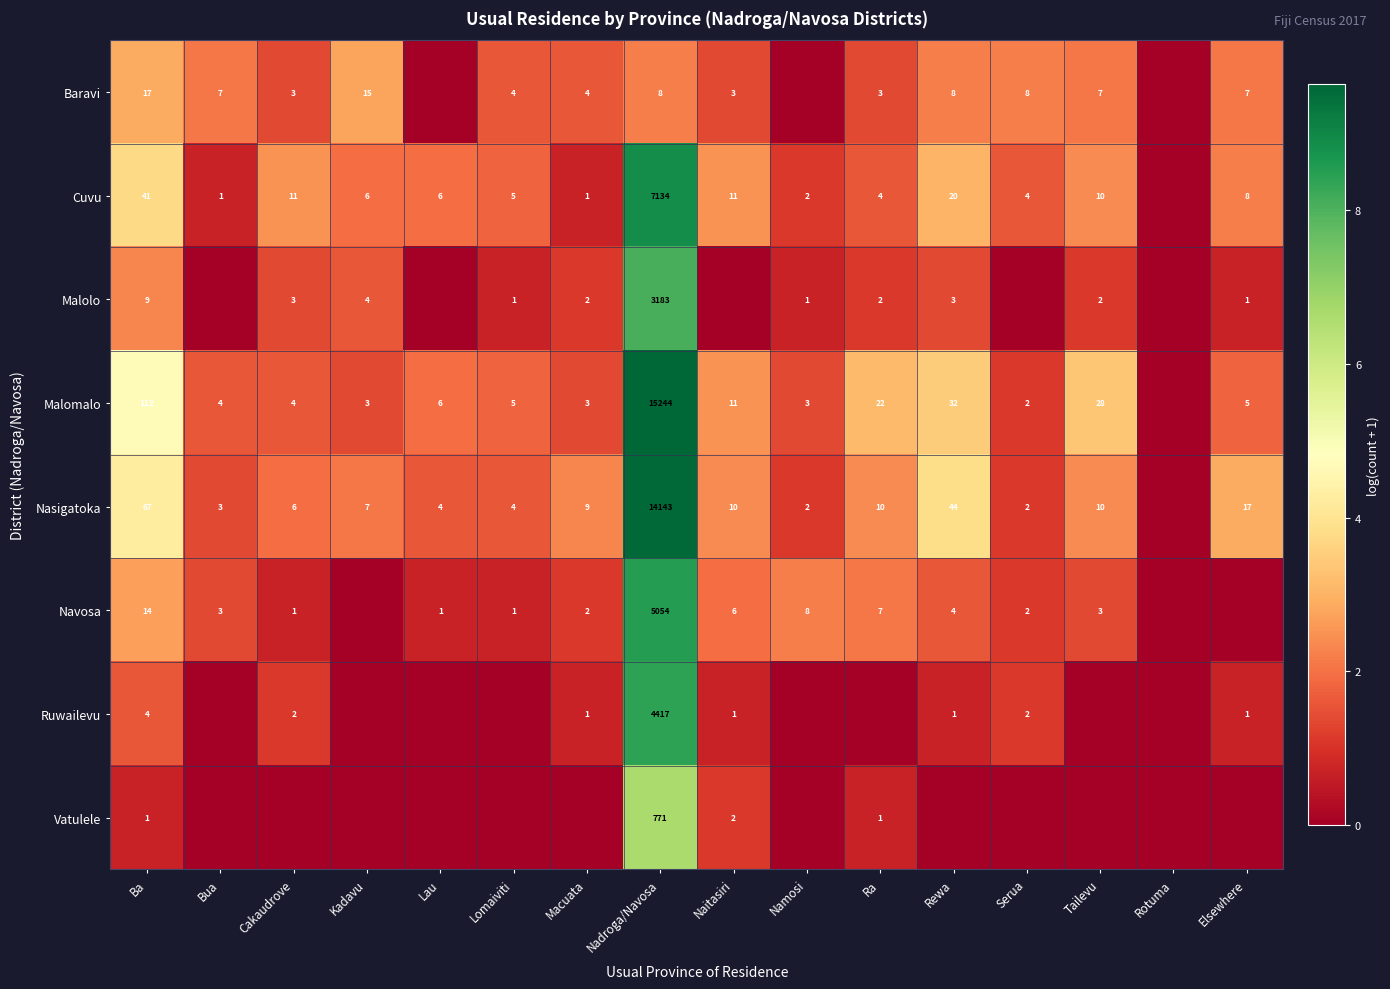

What is the sum of the Baravi values at Tailevu and Lomaiviti?

11